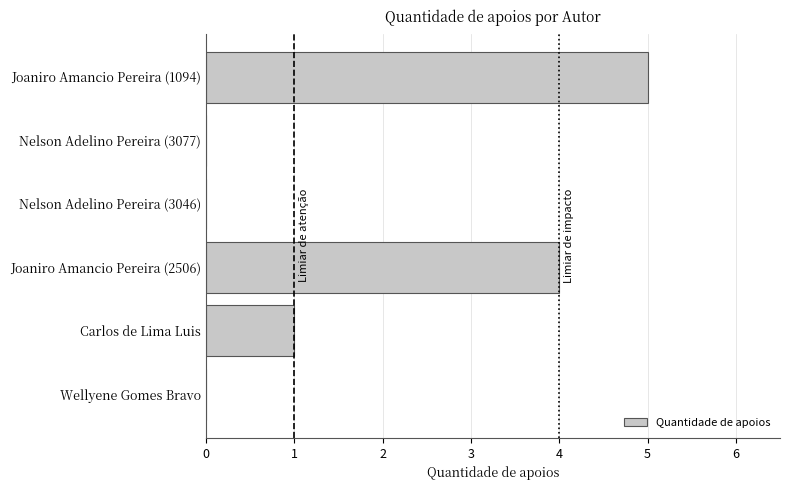

Which category has the highest value across all series?

Joaniro Amancio Pereira (1094)